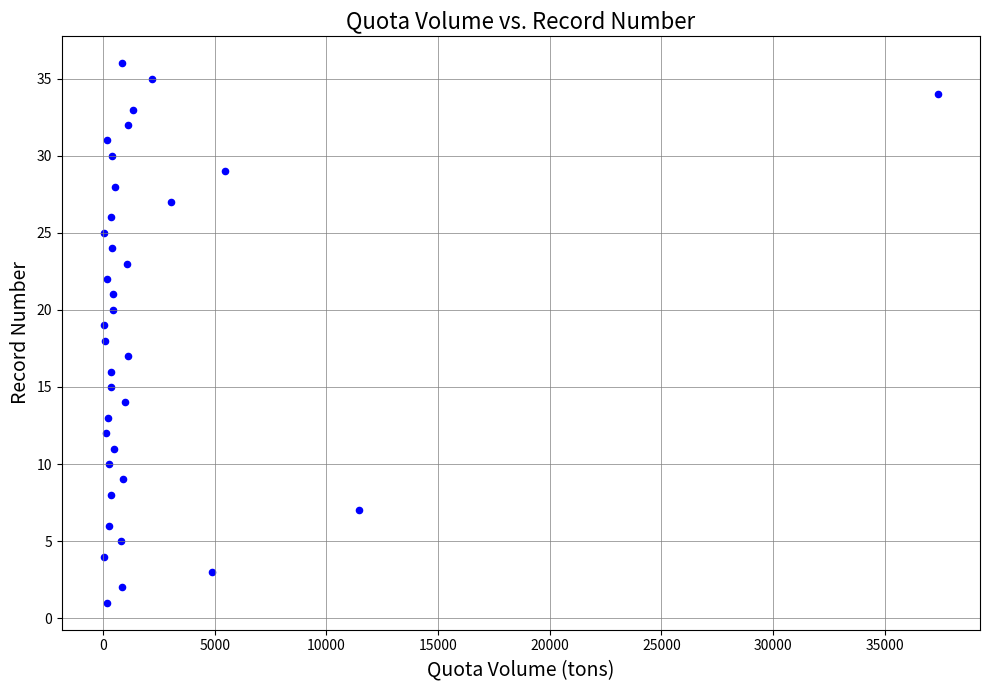

What is the range of Y values (max minus min)?

35